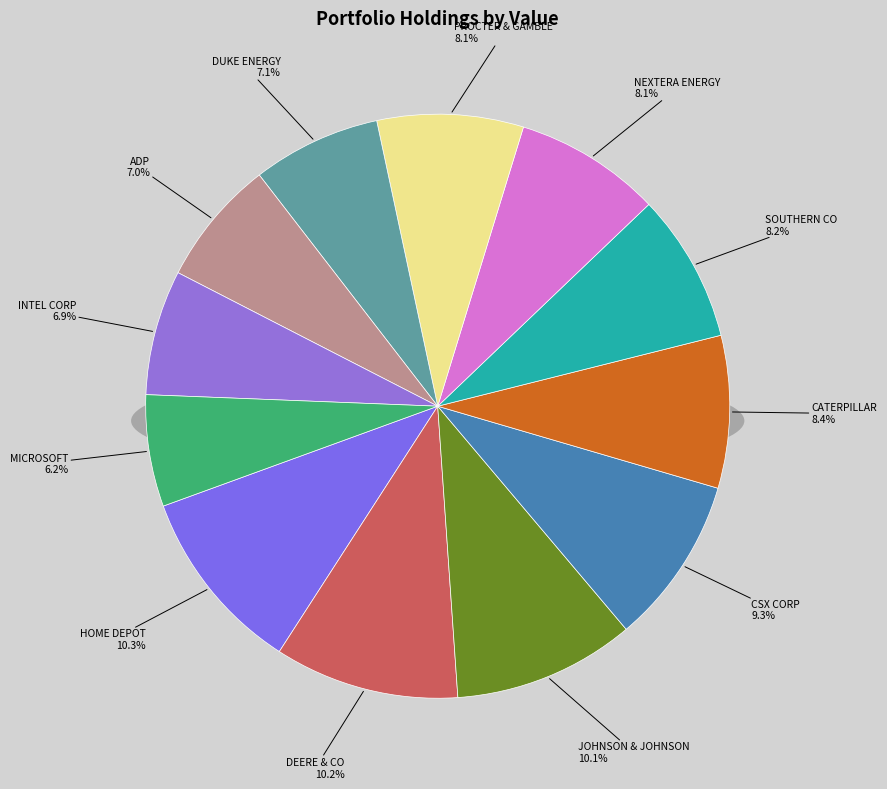

Is it true that MSFT is 6% of the pie?

True